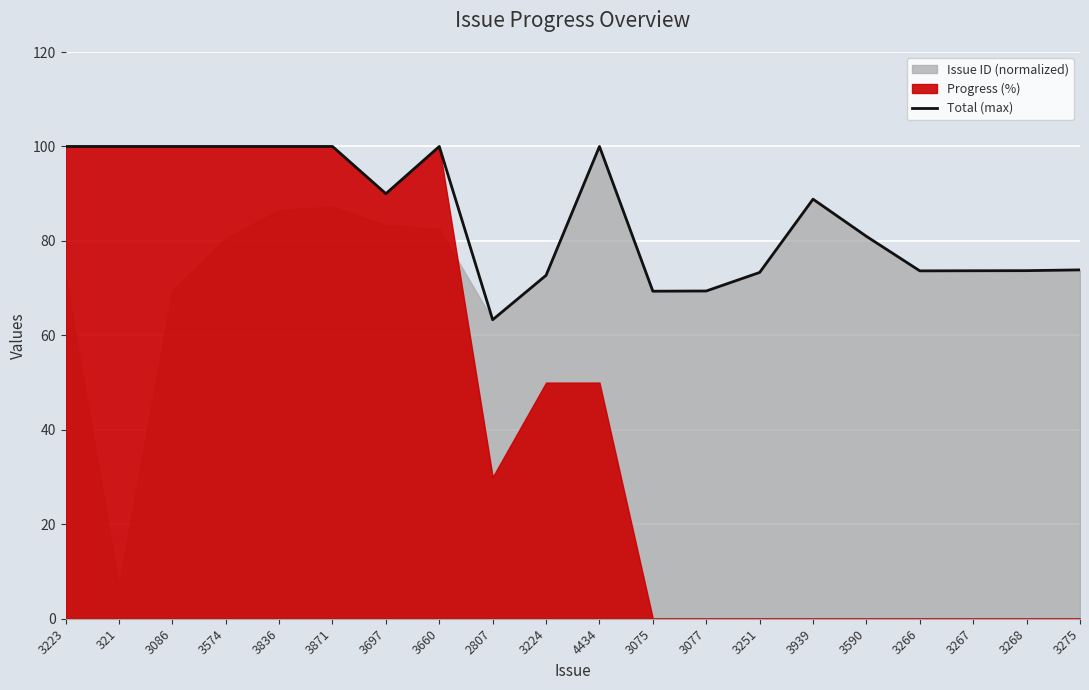

How many values are below 88?

10